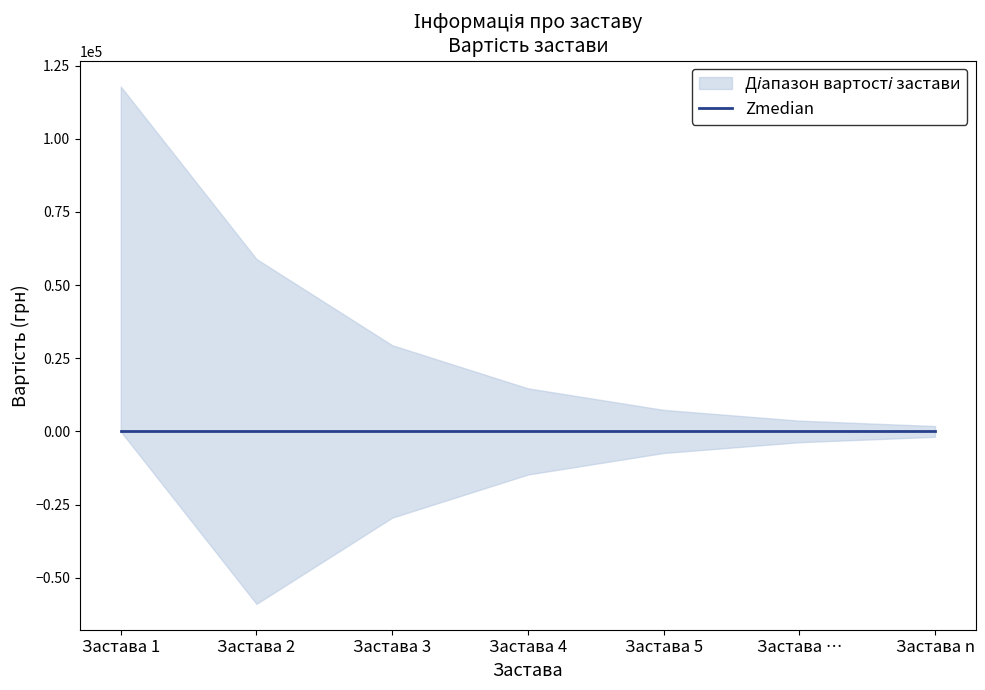

What is the label of the 4th point from the left?

Застава 4